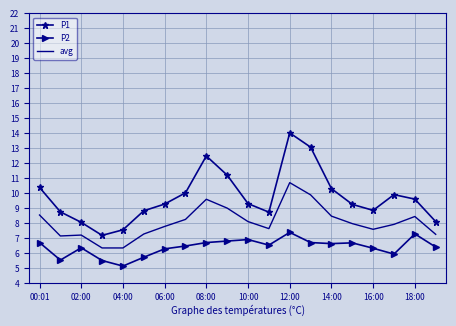

True or false: P2 and P1 intersect in this chart.

False